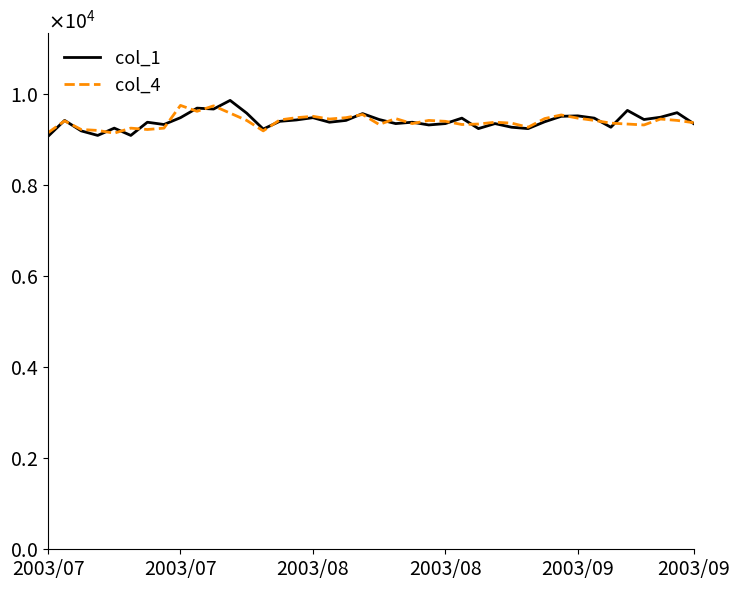

Is this an area chart (filled region under the line)?

No